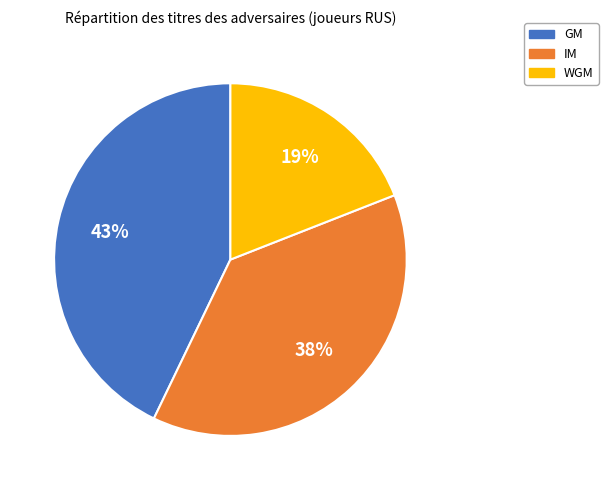

Is there a majority slice in this chart?

No